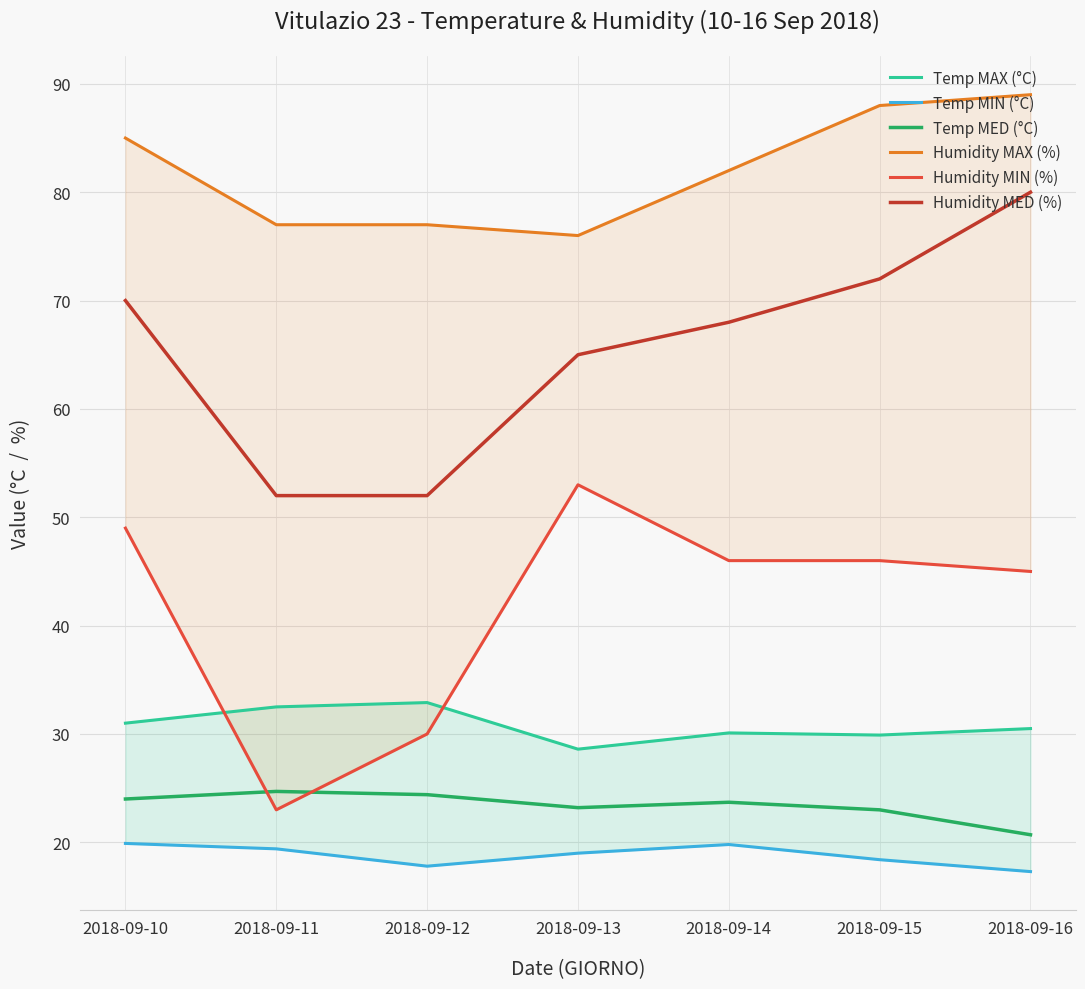

What is the total value across all series at 2018-09-14?

269.6